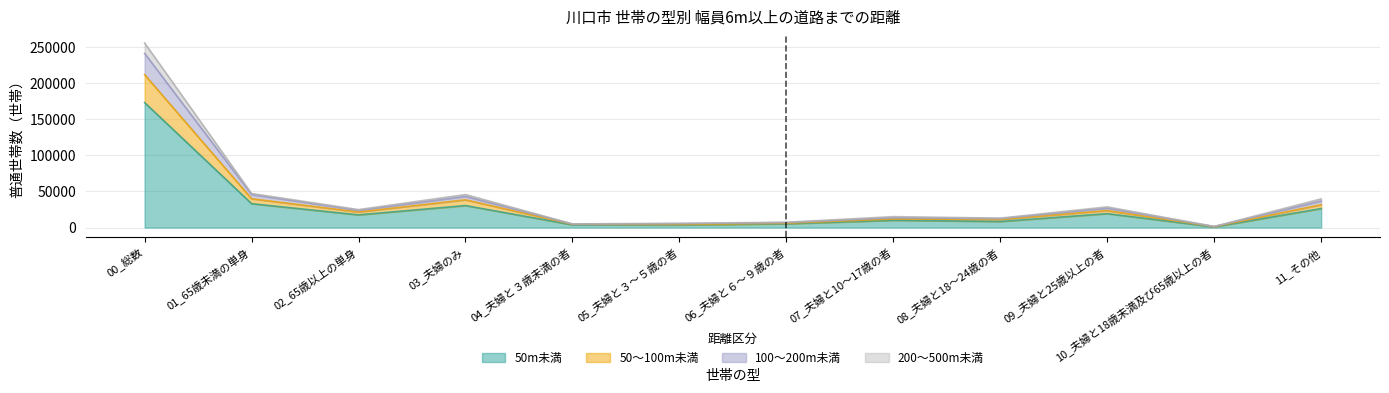

What is the label of the 6th point from the right?

06_夫婦と６～９歳の者